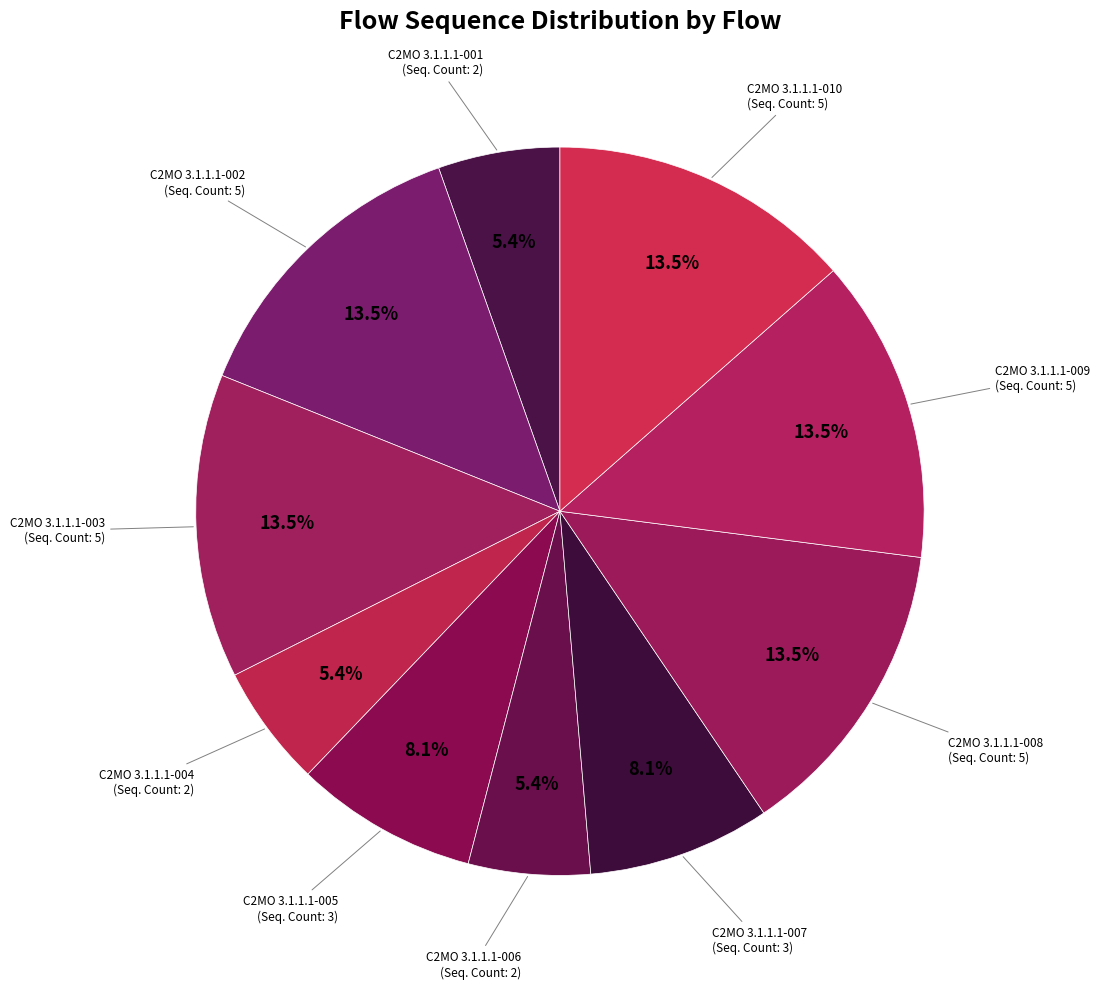

What percentage do C2MO 3.1.1.1-010 and C2MO 3.1.1.1-004 together represent?

18.9%